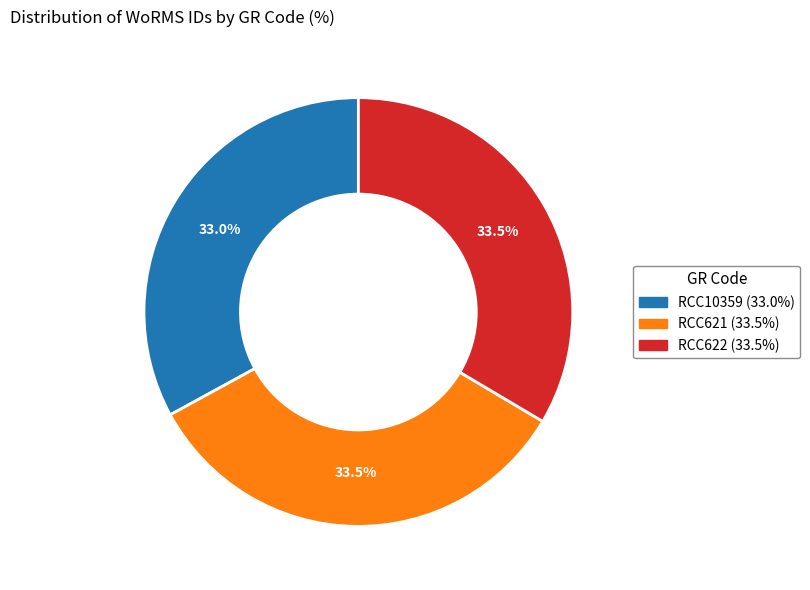

To the nearest percent, what is the average slice percentage?

33%